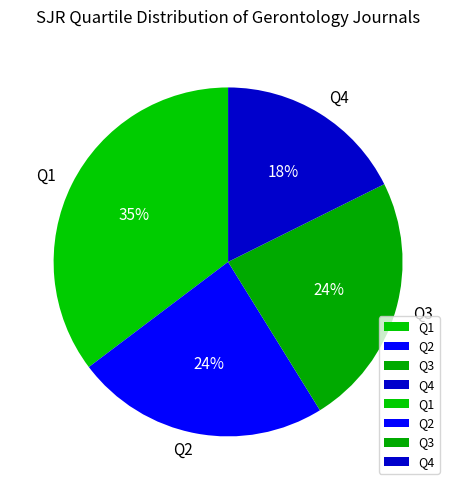

Is the sum of Q3 and Q4 greater than half?

No